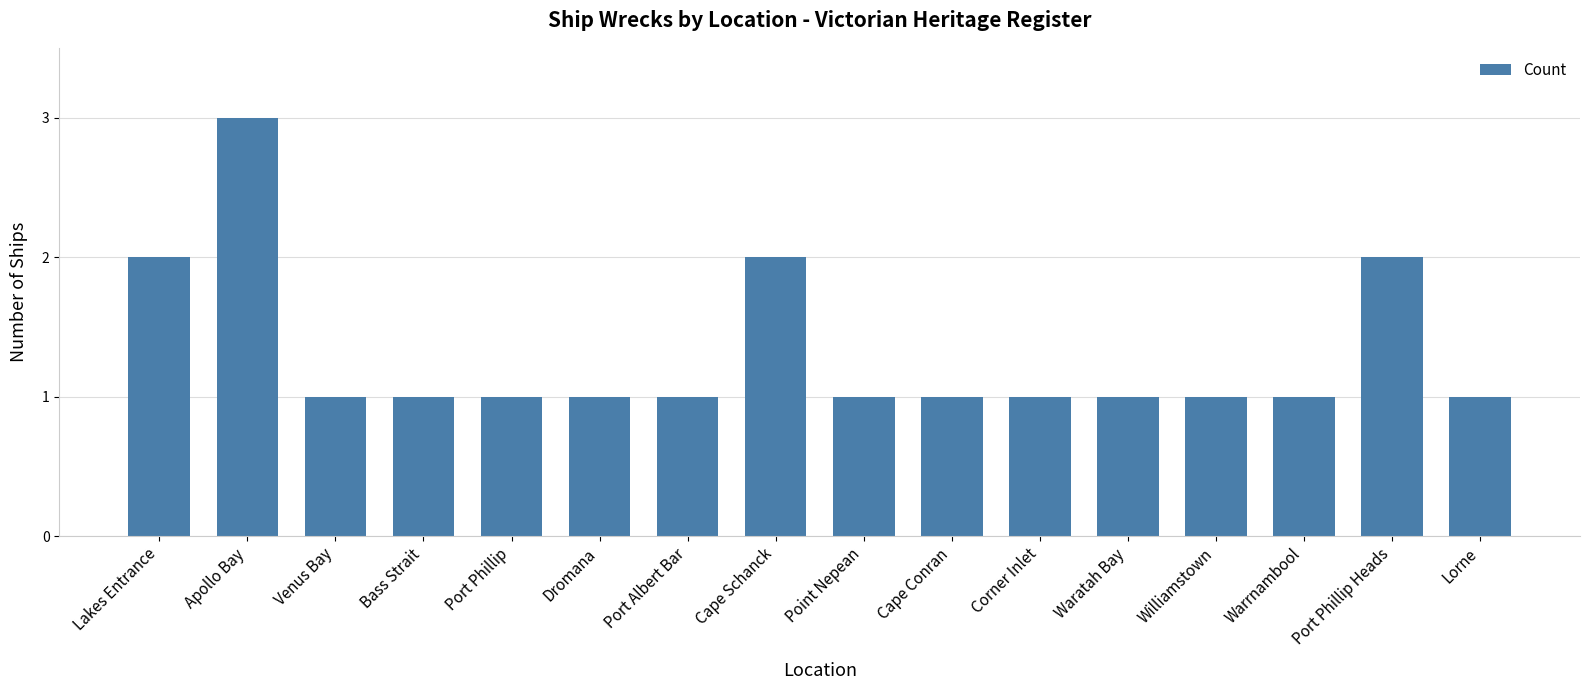

What is the label of the 15th bar from the left?

Port Phillip Heads